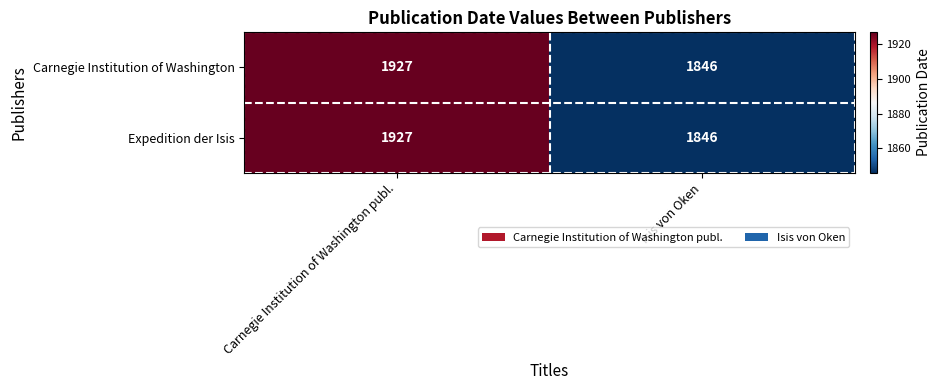

What is the total value across all series at Carnegie Institution of Washington publ.?

3854